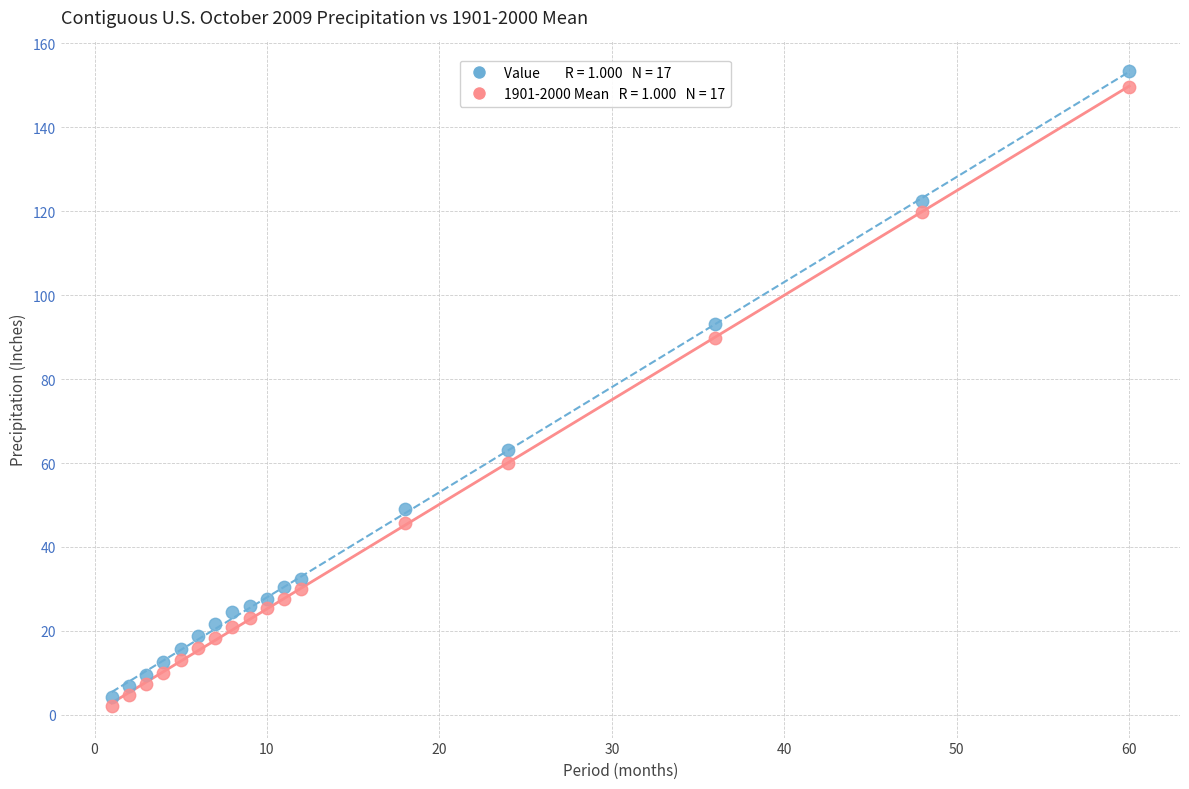

Across all data points, what is the range of X values (max minus min)?

59.0